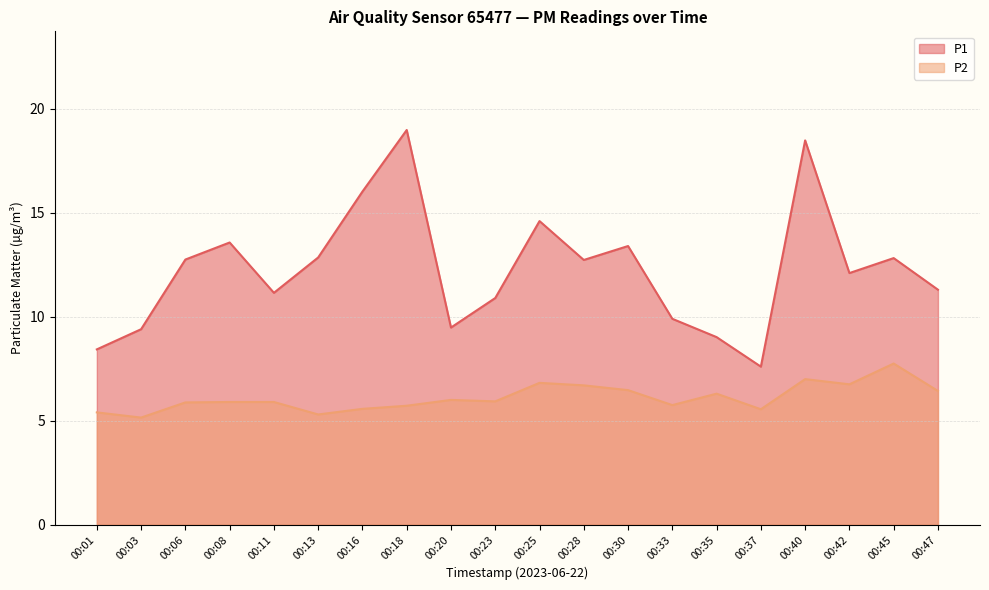

Reading left to right, transcribe all the data shown in this chart.

P1: 8.4	9.4	12.8	13.6	11.2	12.8	16.0	19.0	9.5	10.9	14.6	12.7	13.4	9.9	9.0	7.6	18.5	12.1	12.8	11.3
P2: 5.4	5.2	5.9	5.9	5.9	5.3	5.6	5.7	6.0	5.9	6.8	6.7	6.5	5.8	6.3	5.5	7.0	6.8	7.8	6.4